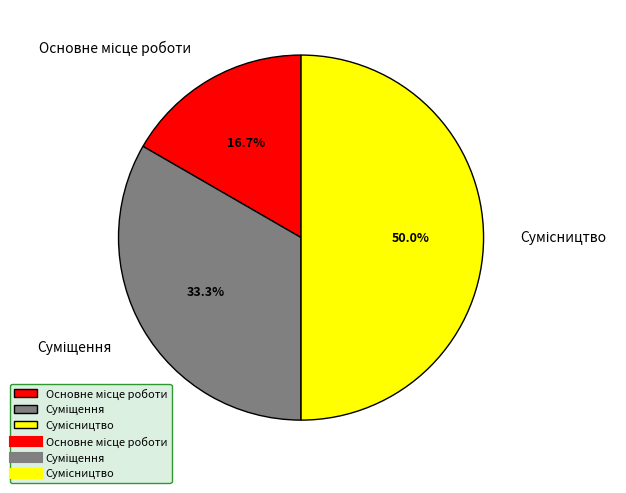

Is it true that Суміщення is 33% of the pie?

True